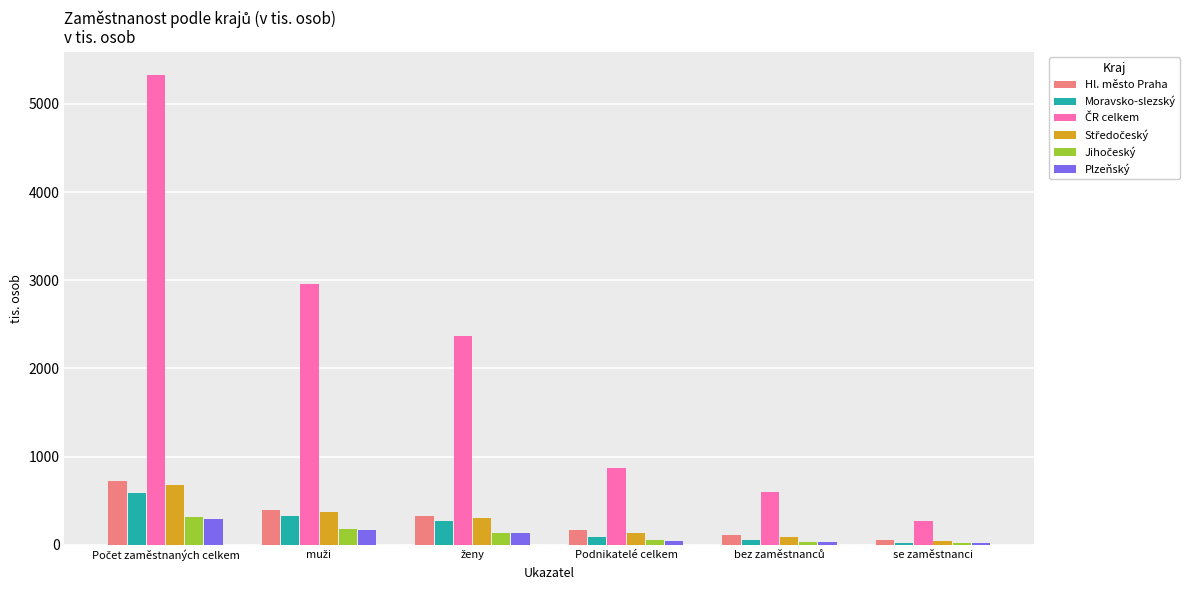

What is the greatest value displayed?

5326.3